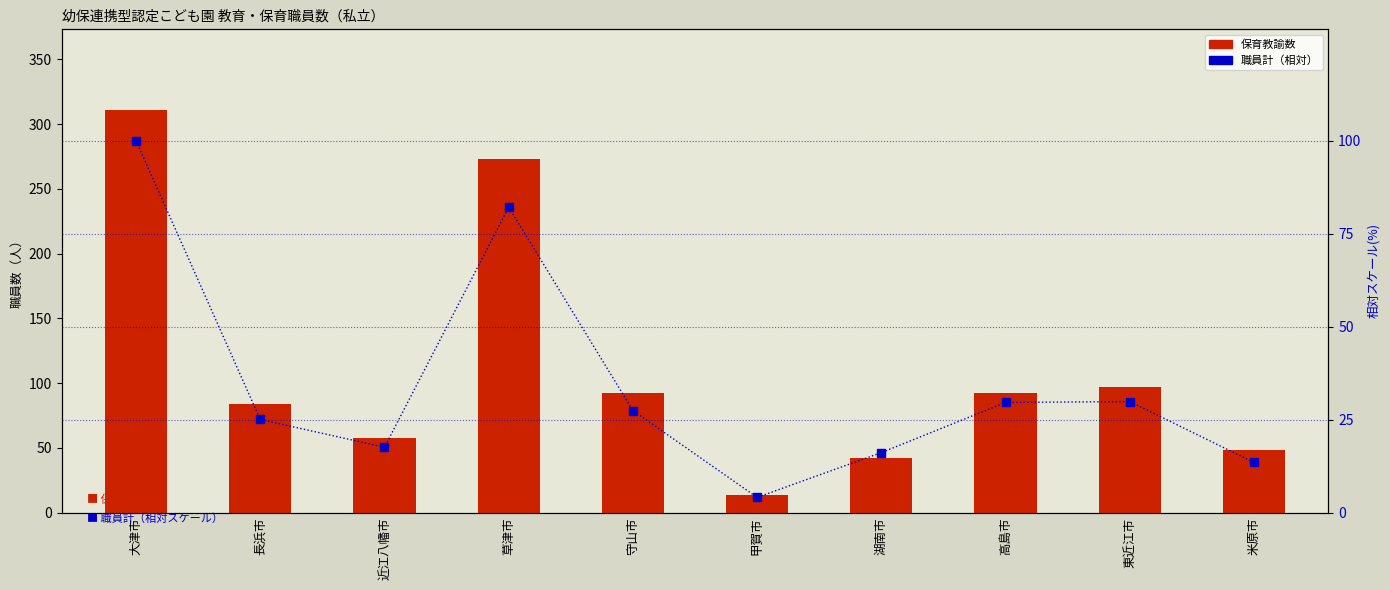

Is it true that 計(total) percentile equals 36.4 at 長浜市?

False